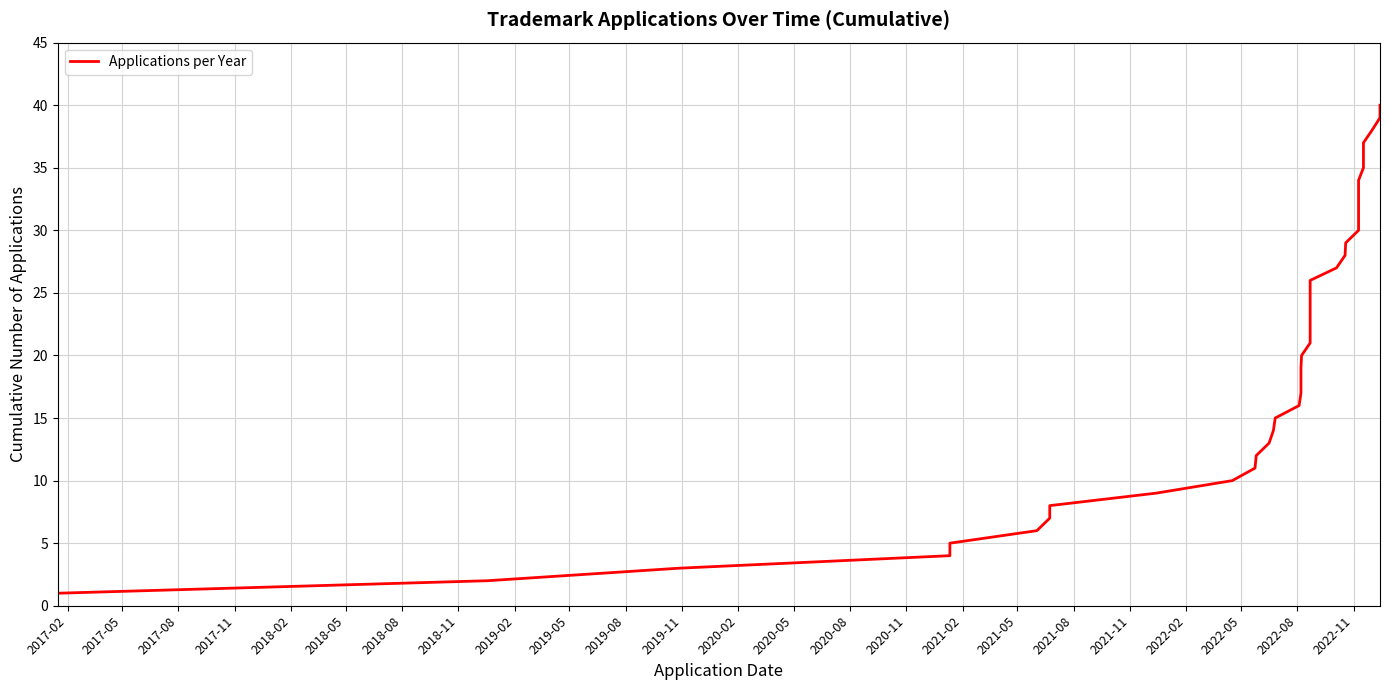

Count the number of categories in the chart.

40